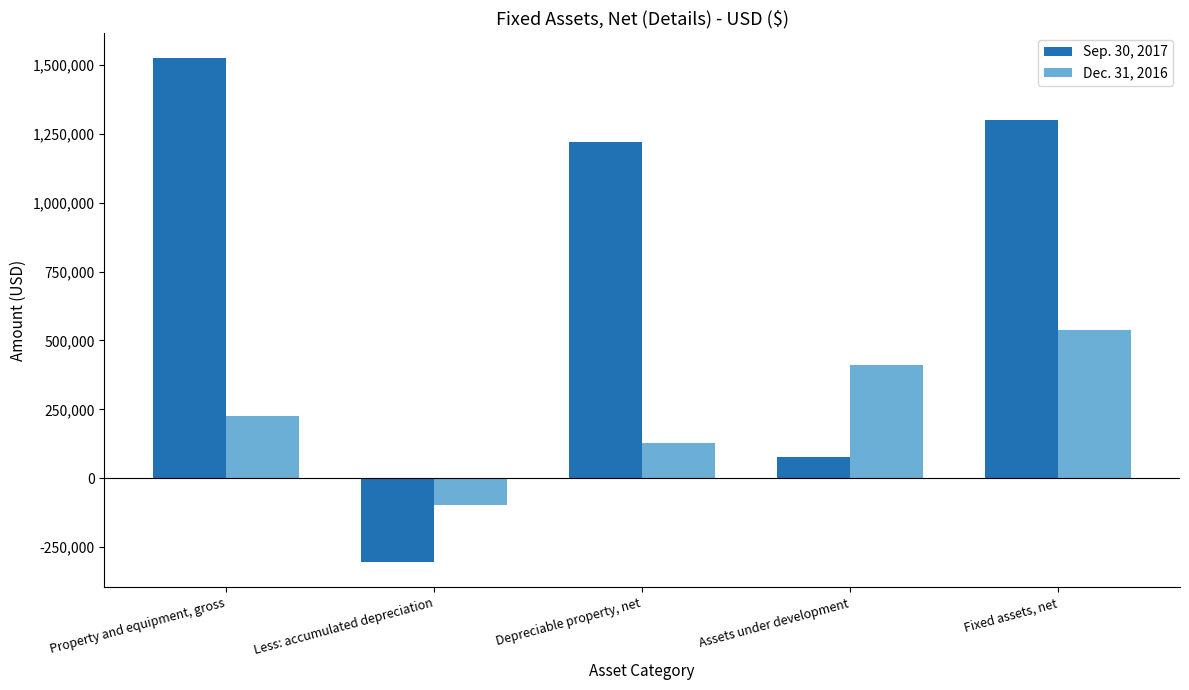

How many data points does each series have?

5